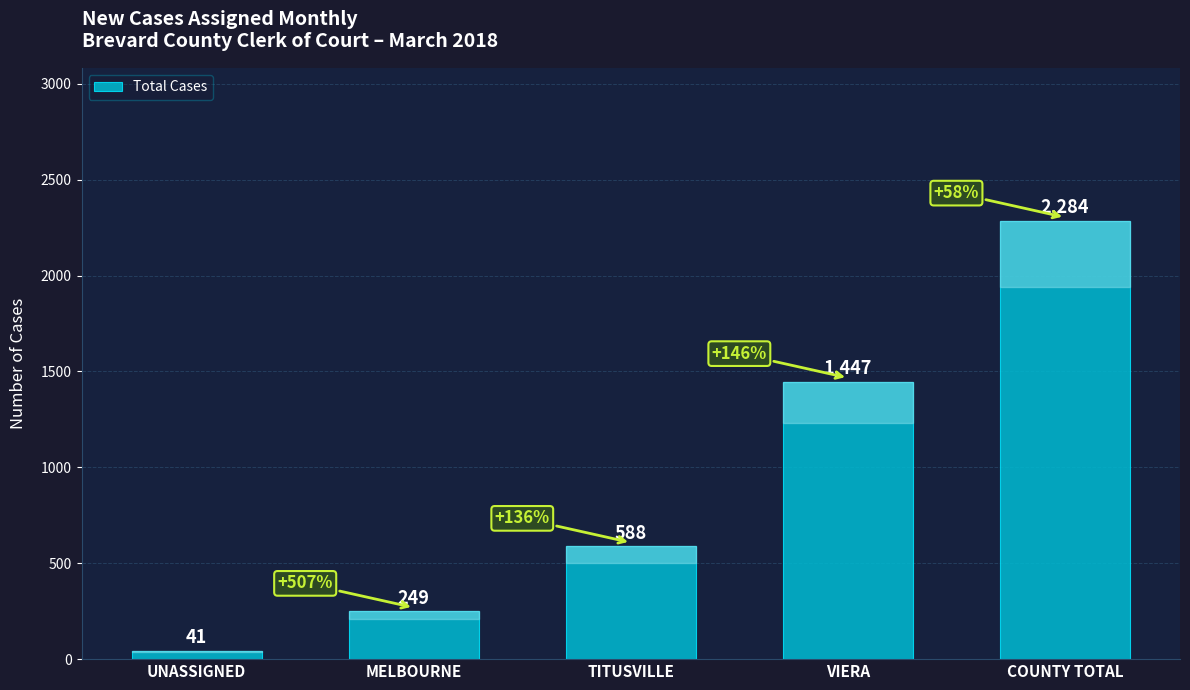

The chart shows a value of 2435 at VIERA. True or false?

False